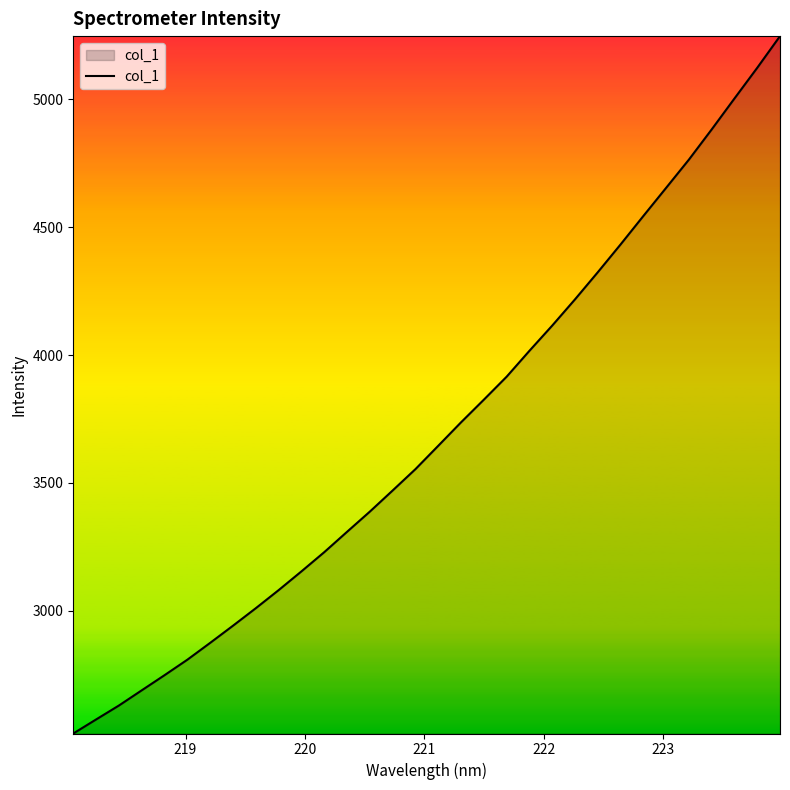

What is the greatest value displayed?

5248.0